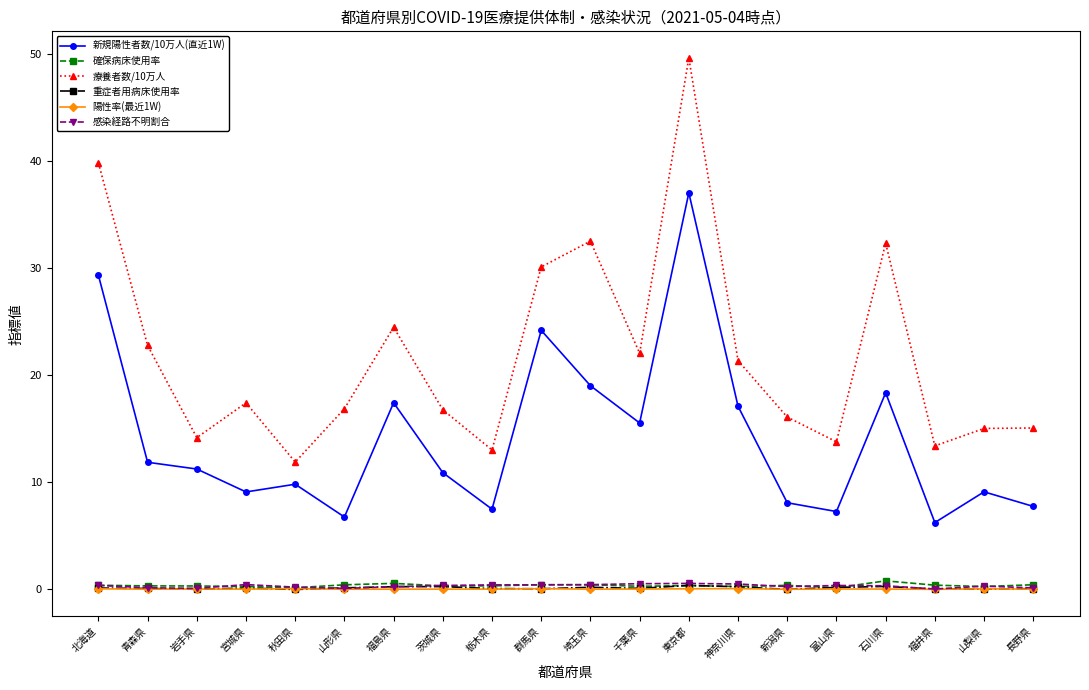

What is the label of the 19th point from the left?

山梨県